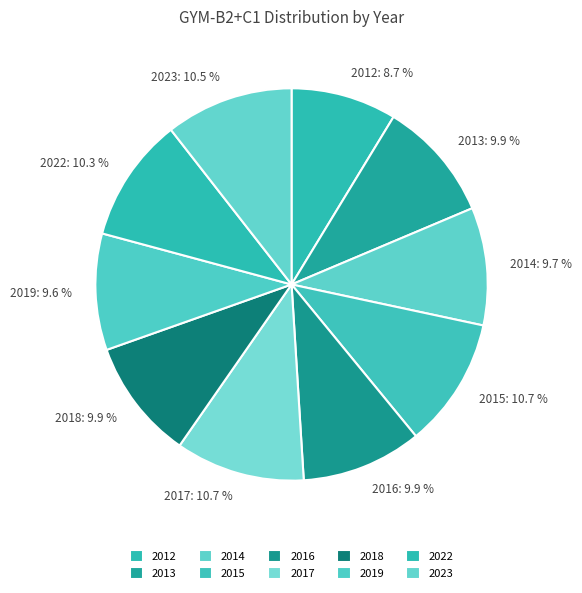

Do 2019 and 2016 together represent more than half of the pie?

No